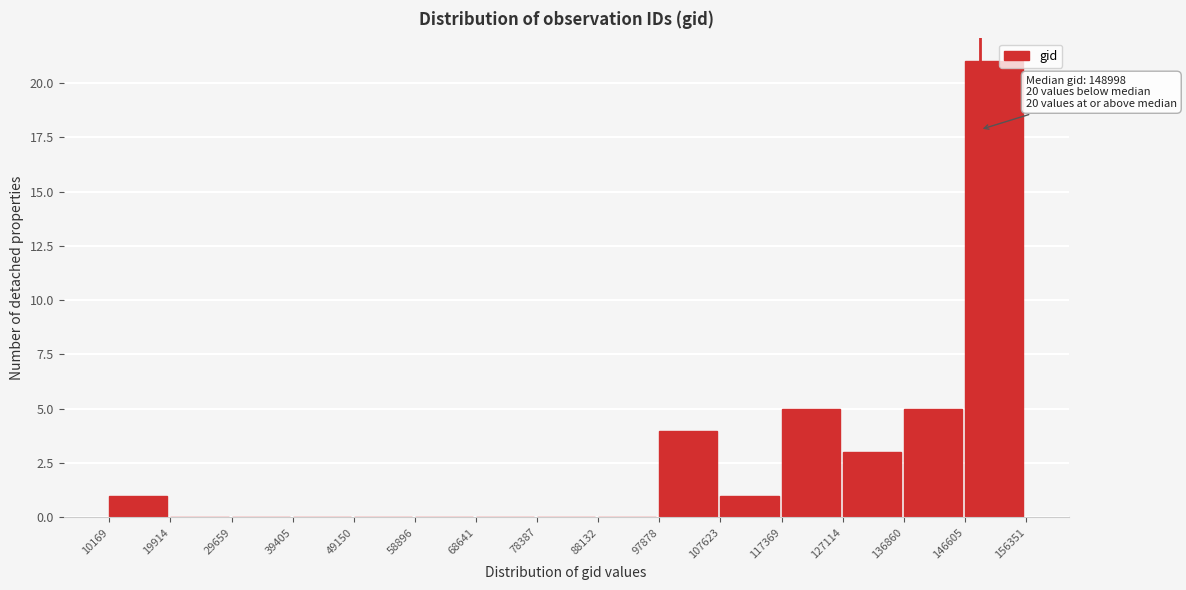

Which range on the x-axis has the tallest bar?

146605 to 156351